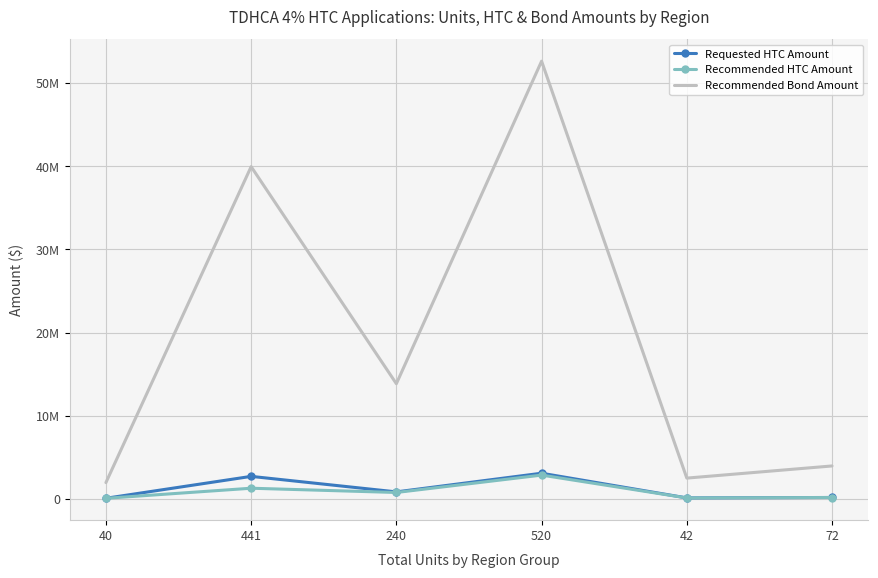

What is the difference between the Requested HTC Amount values at 520 and 240?

2242678